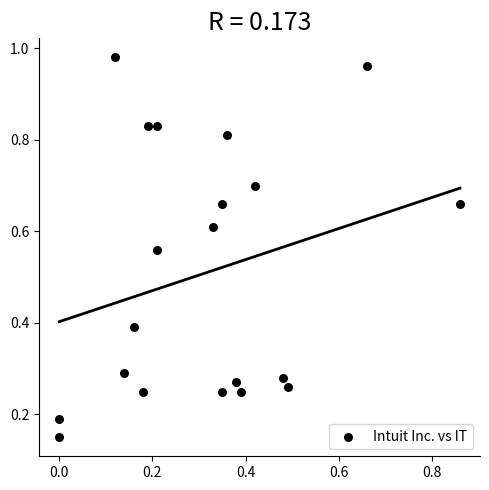

What is the range of X values (max minus min)?

0.9